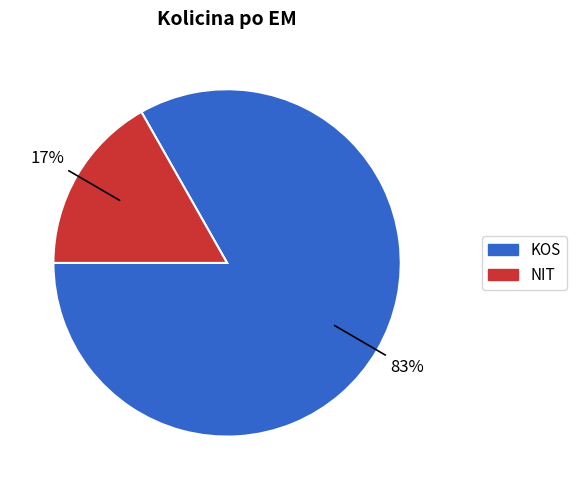

To the nearest percent, what is the average slice percentage?

50%